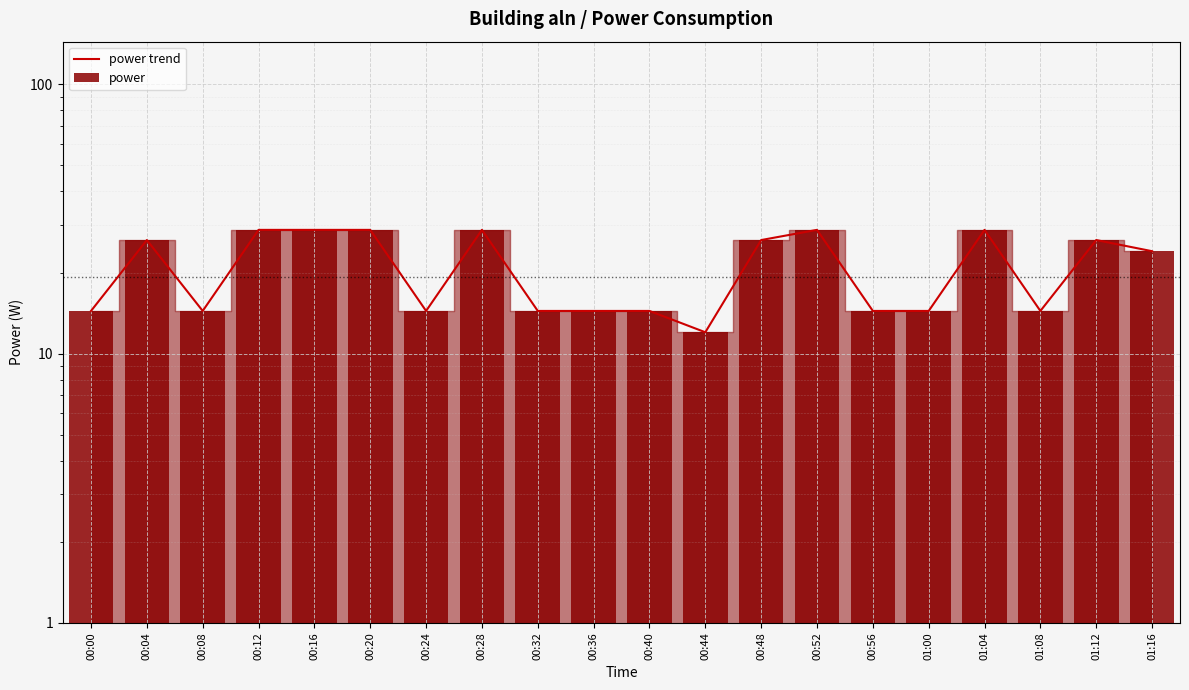

Are the bars grouped side by side (vs. stacked)?

Yes